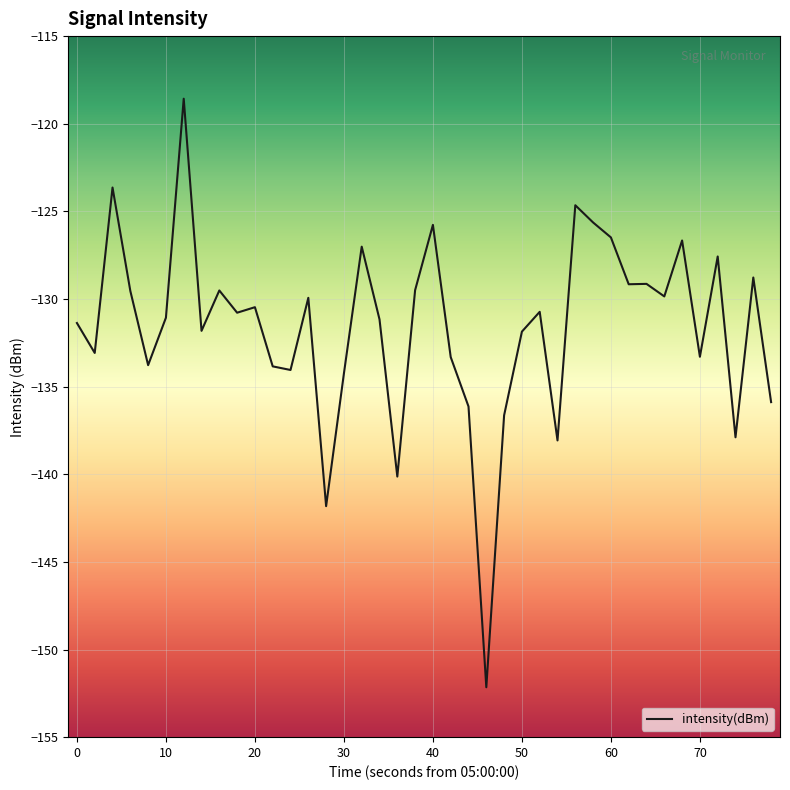

What is the difference between the maximum and minimum values?

33.6